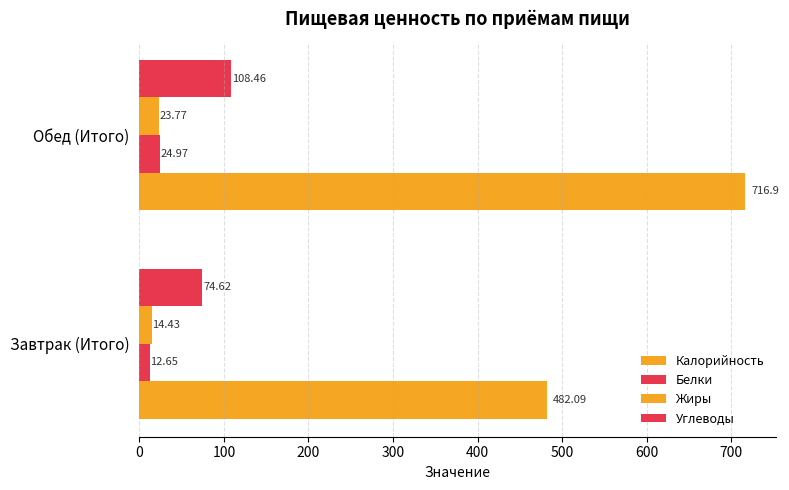

What is the value of the Белки bar at the 1st from the left?

12.7